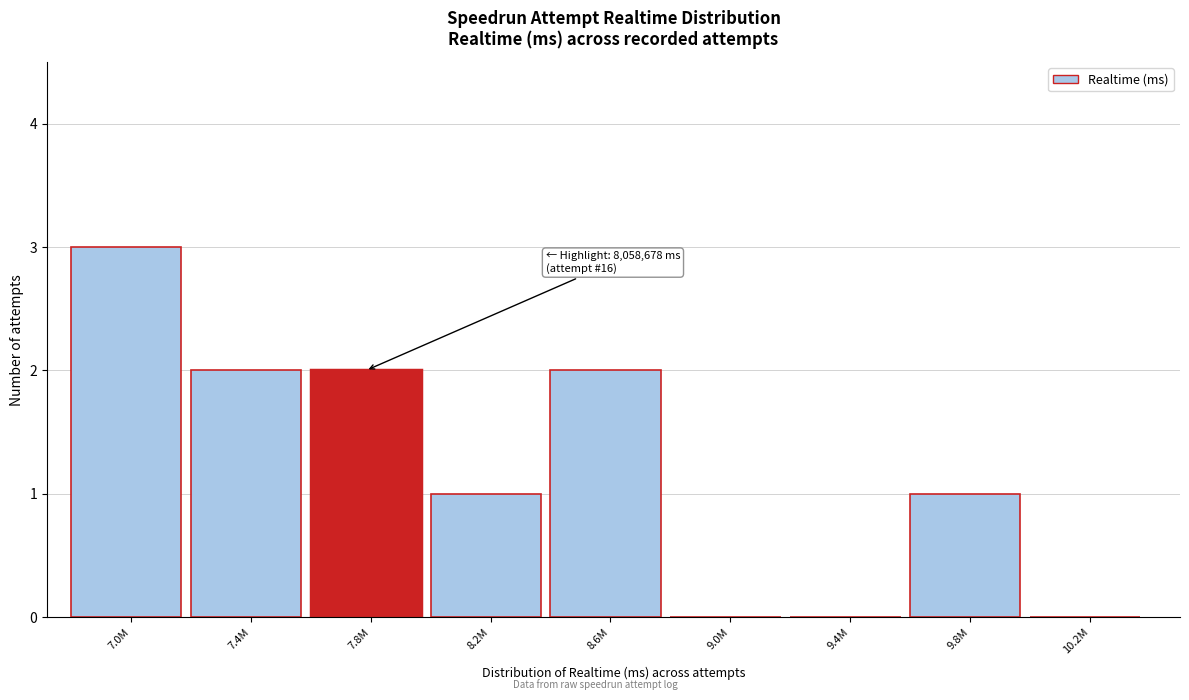

Reading left to right, extract all data points from this chart.

7.0M=3	7.4M=2	7.8M=2	8.2M=1	8.6M=2	9.0M=0	9.4M=0	9.8M=1	10.2M=0